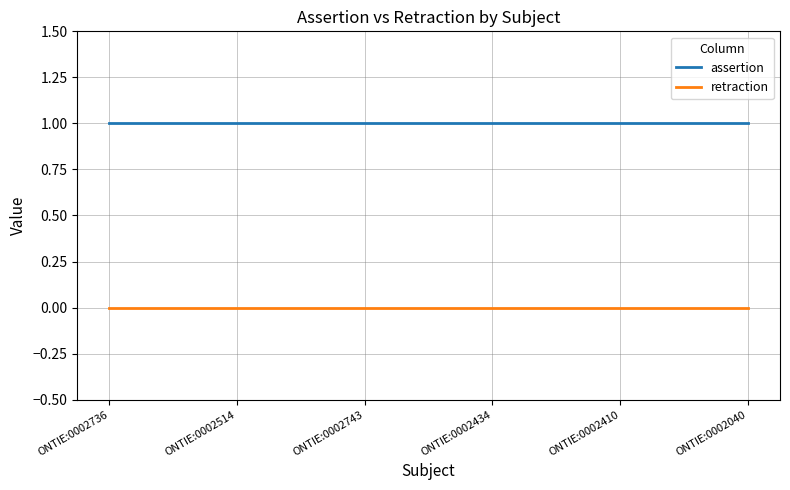

True or false: retraction has a value of 0 at ONTIE:0002736.

True